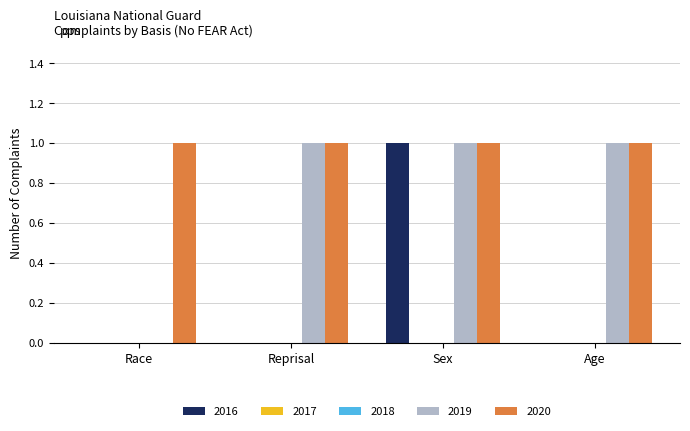

Which label corresponds to the largest value in the chart?

Sex